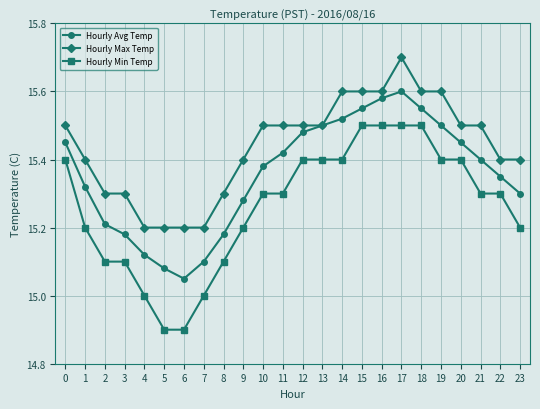

At which category is the sum across all series the highest?

17